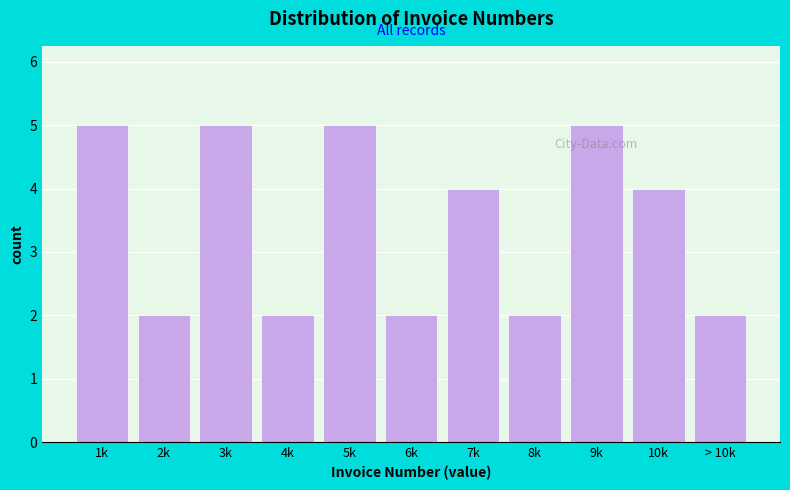

Reading left to right, extract all data points from this chart.

5	2	5	2	5	2	4	2	5	4	2